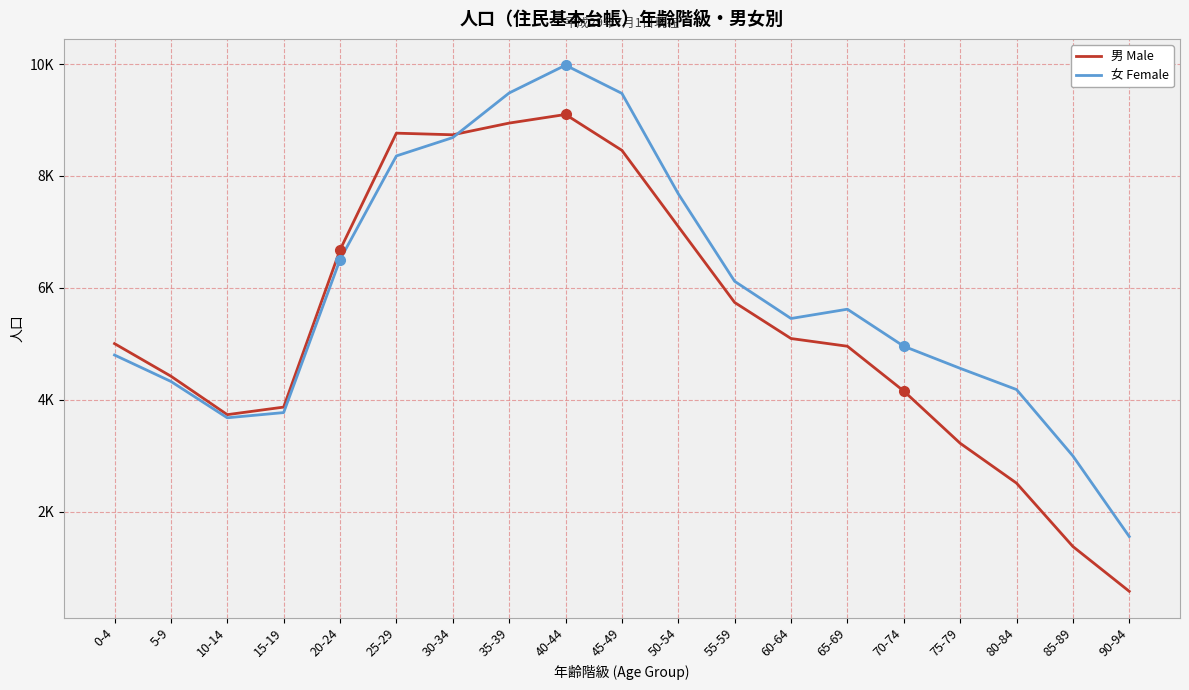

What are all the series names shown in the legend?

男 Male, 女 Female